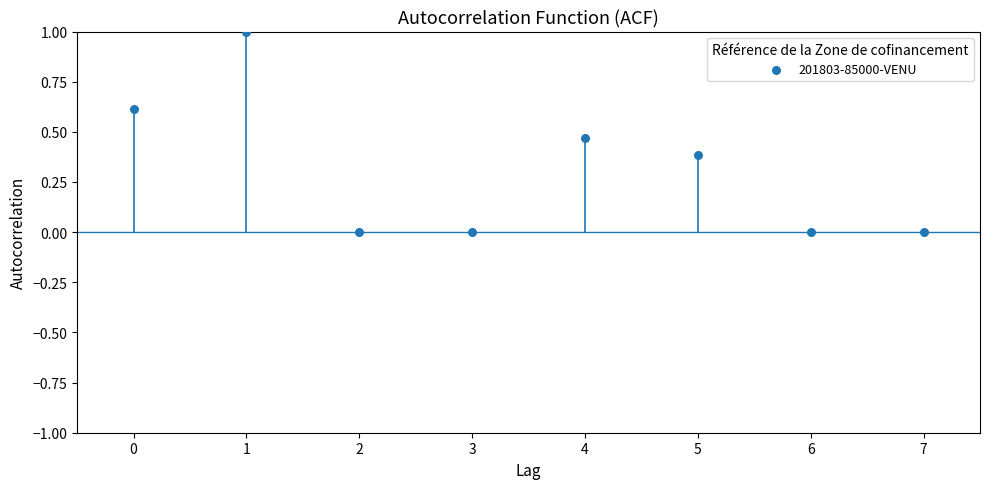

What is the range of Y values (max minus min)?

1.0